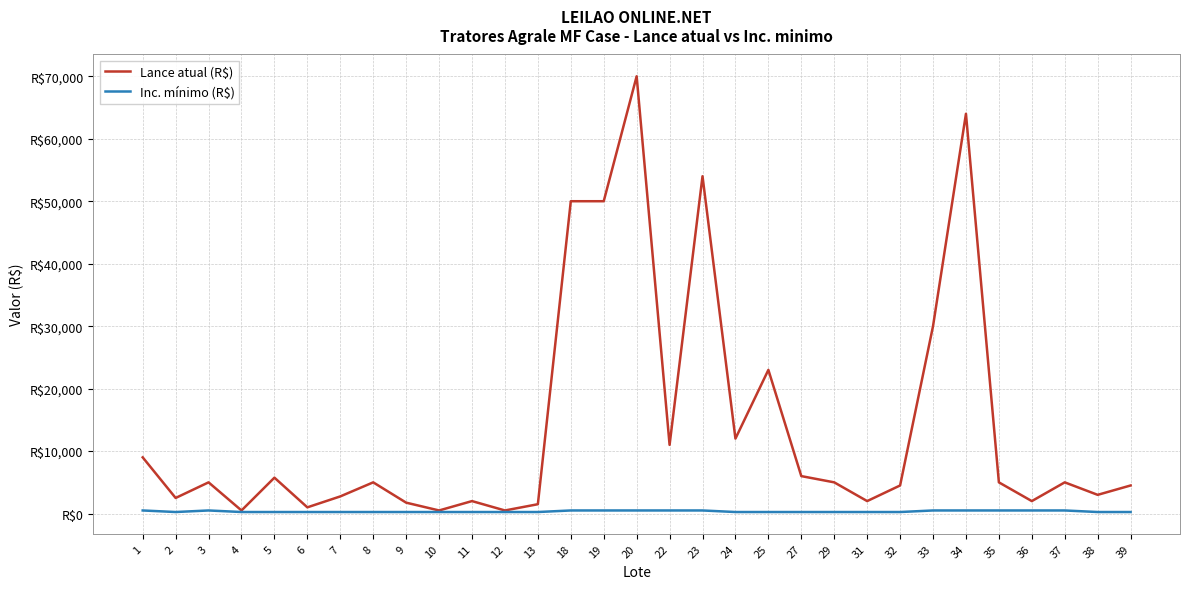

What is the difference between the maximum and minimum values in the Inc. mínimo (R$) series?

250